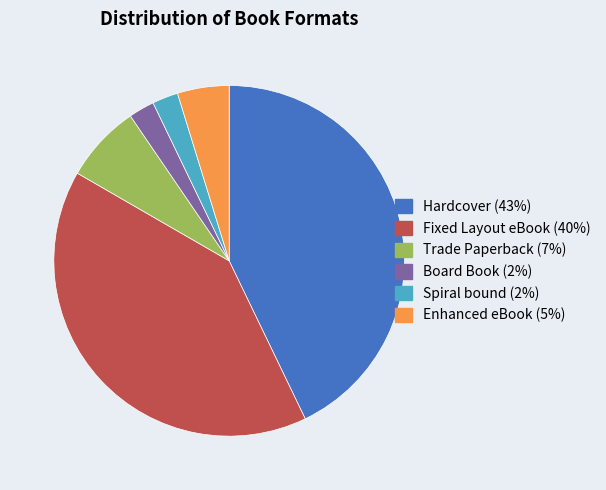

Is the sum of Fixed Layout eBook (40%) and Enhanced eBook (5%) greater than half?

No